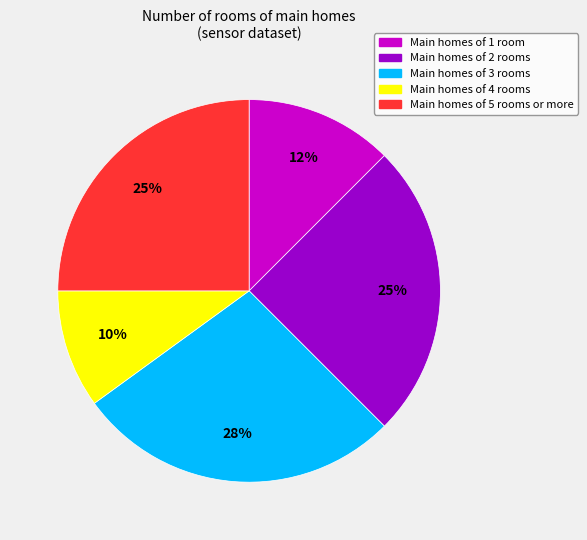

To the nearest percent, what is the average slice percentage?

20%